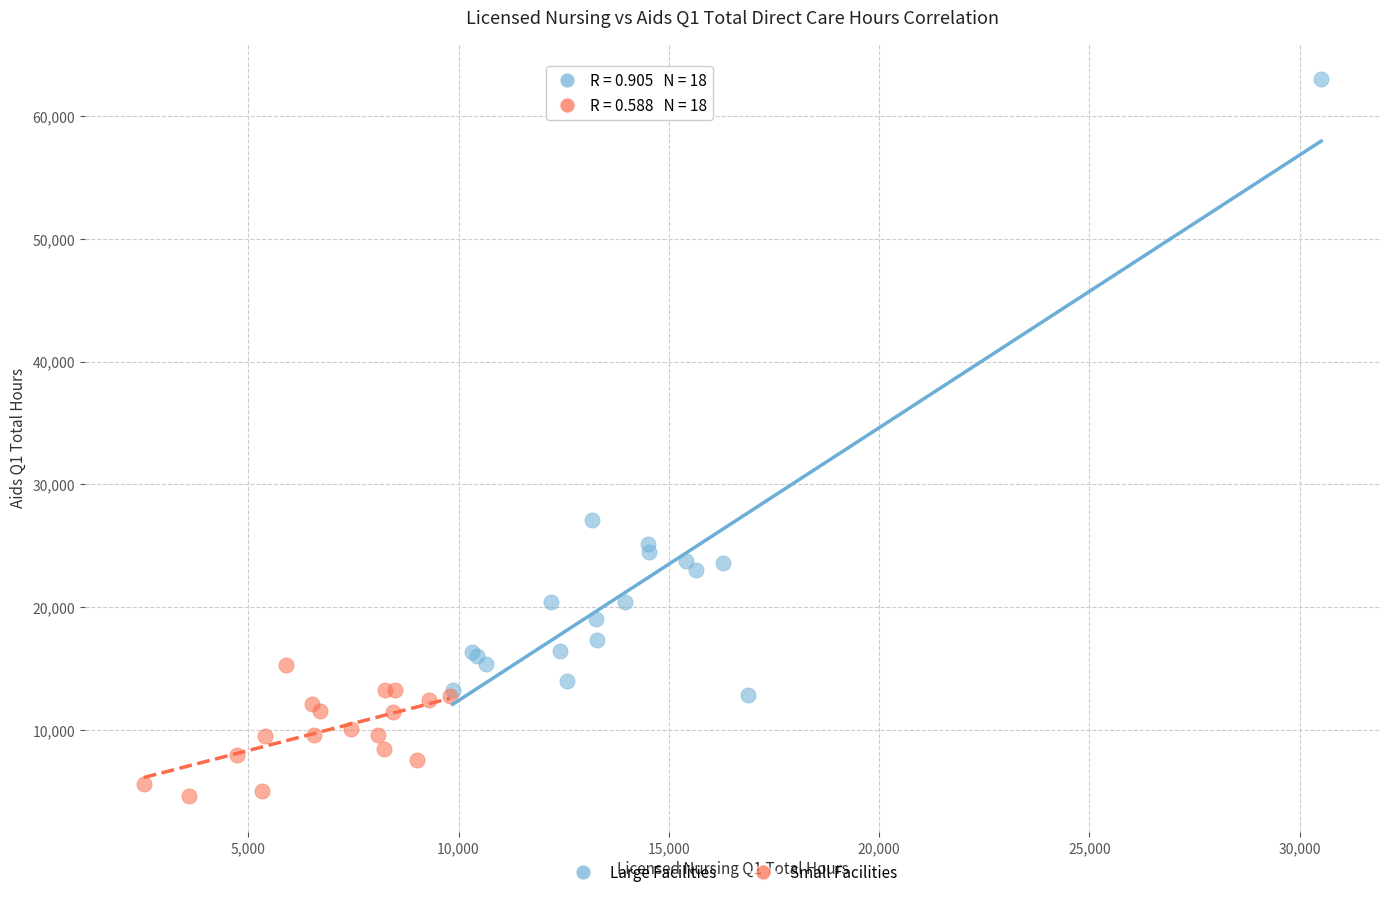

What are all the series names shown in the legend?

Large Facilities, Small Facilities